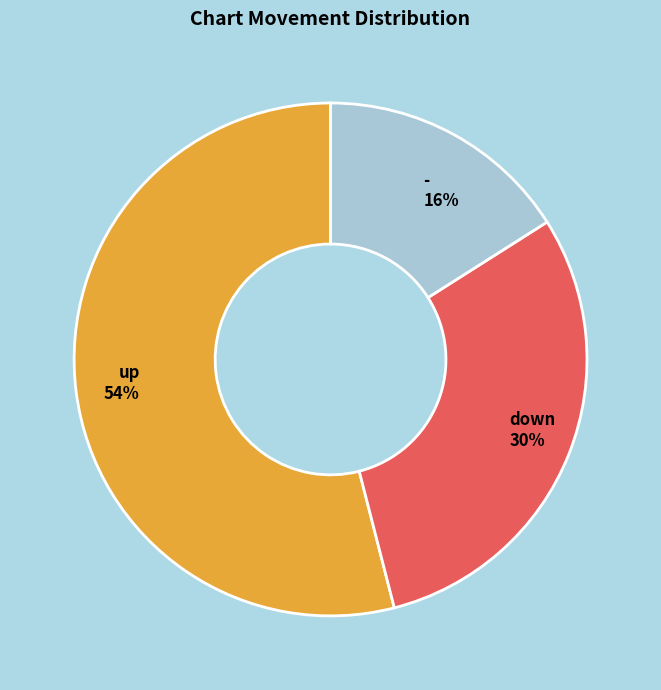

Is there any slice that represents more than half of the pie?

Yes